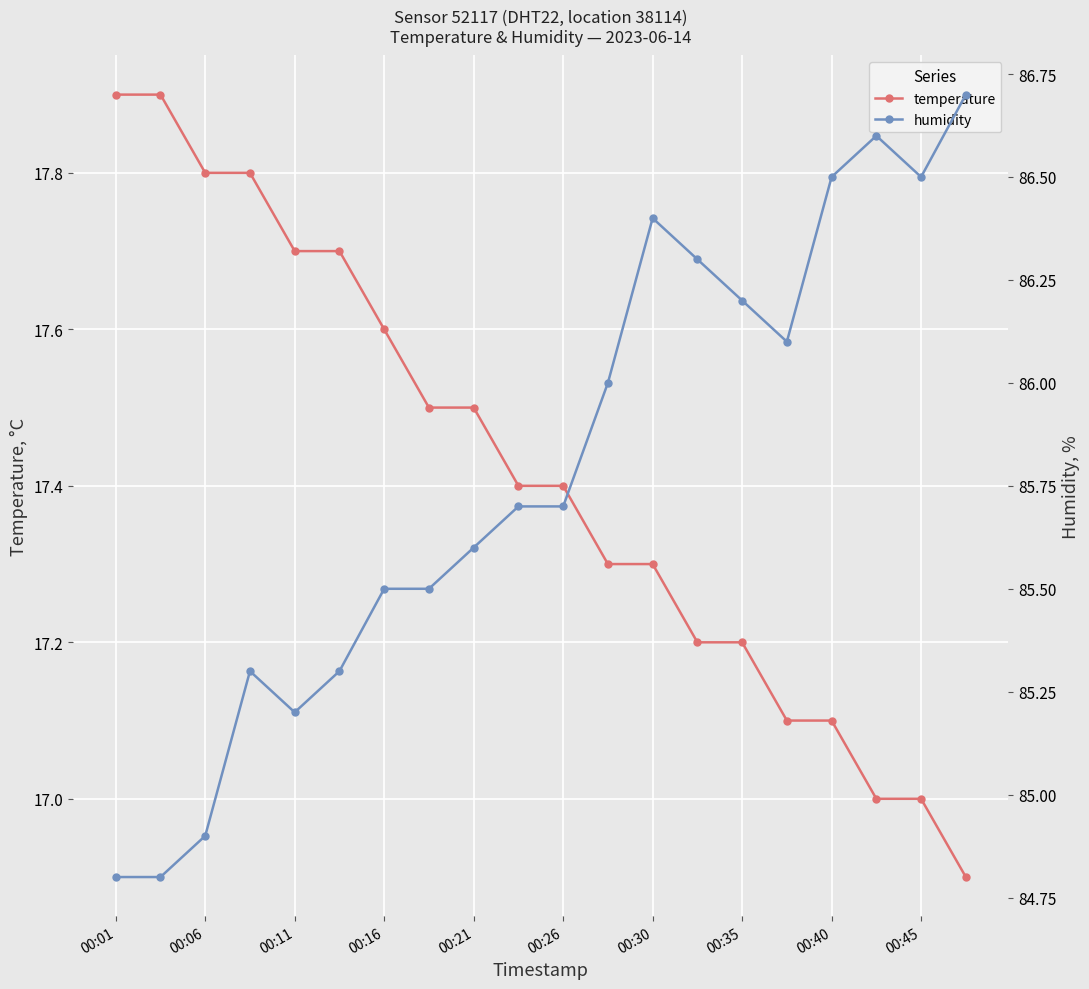

How many categories are shown in the chart?

20